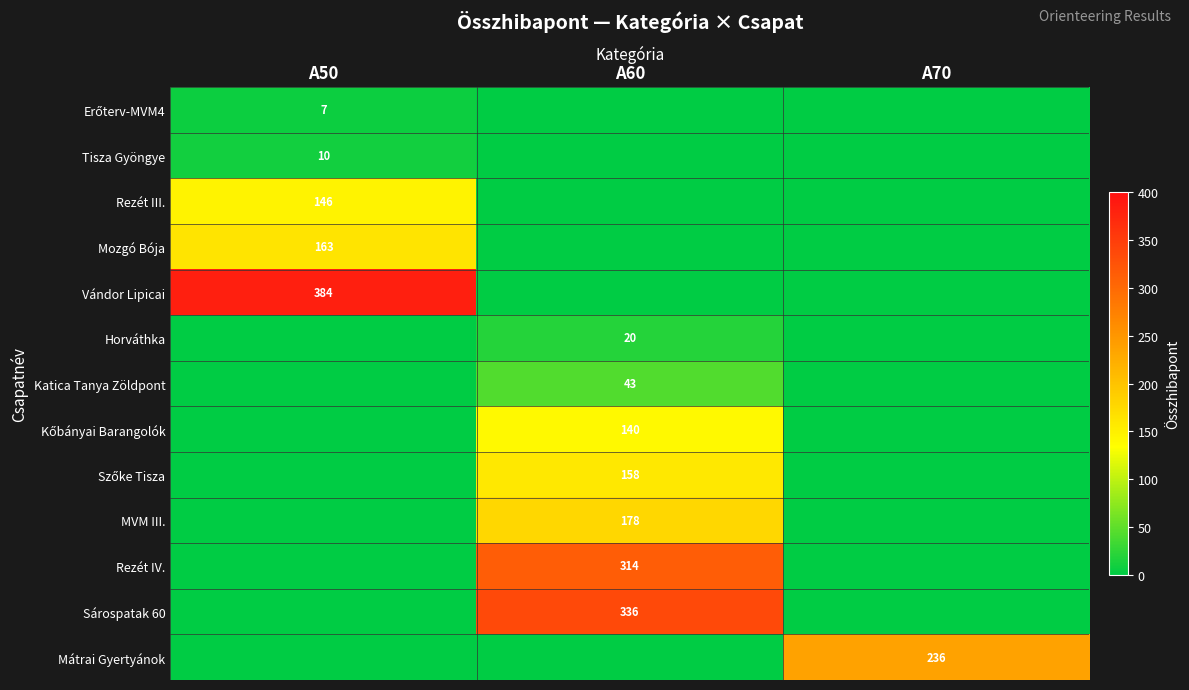

What is the sum of all MVM III. values?

178